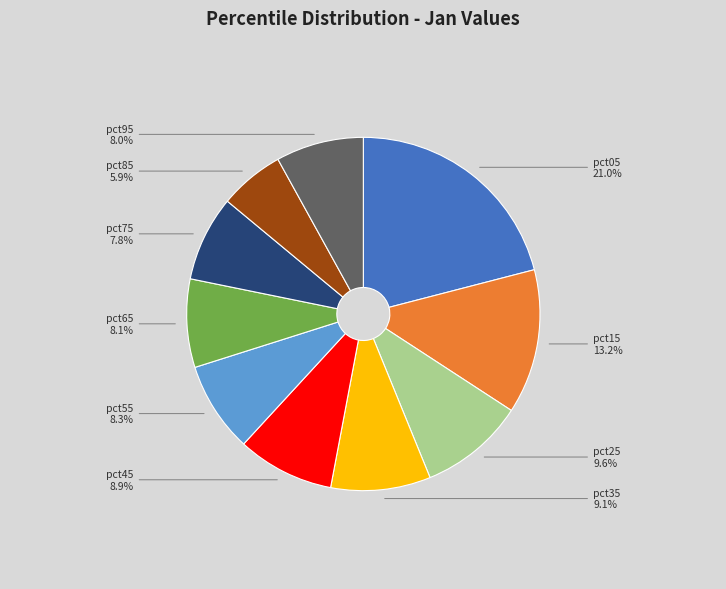

Is there a majority slice in this chart?

No